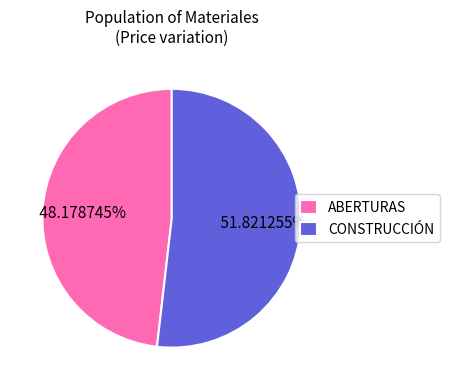

To the nearest percent, what is the average slice percentage?

50%